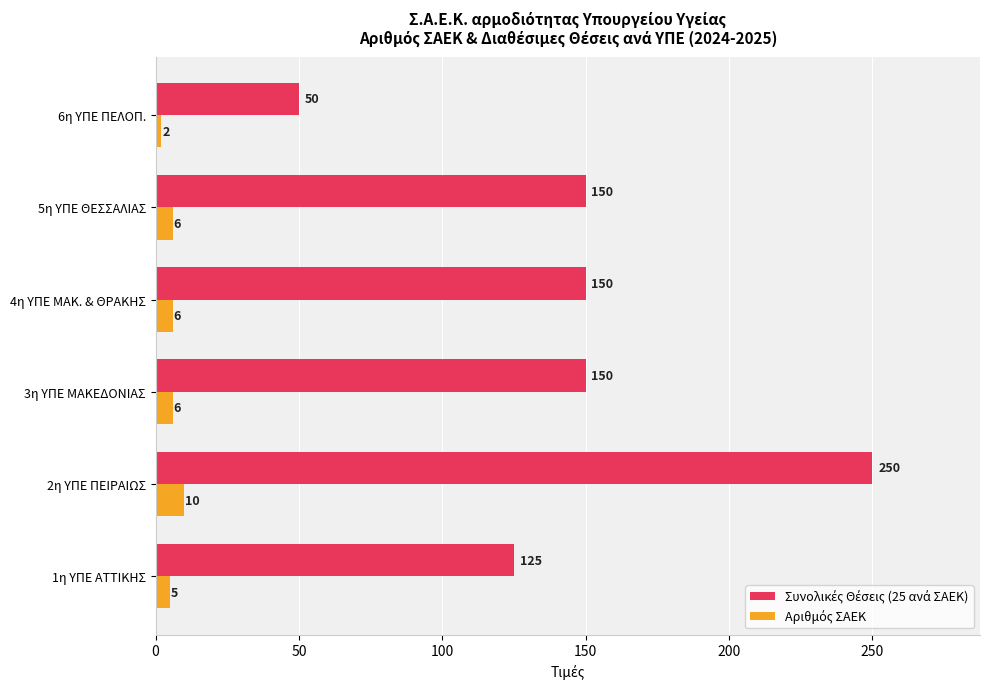

How many distinct data groups are displayed?

2